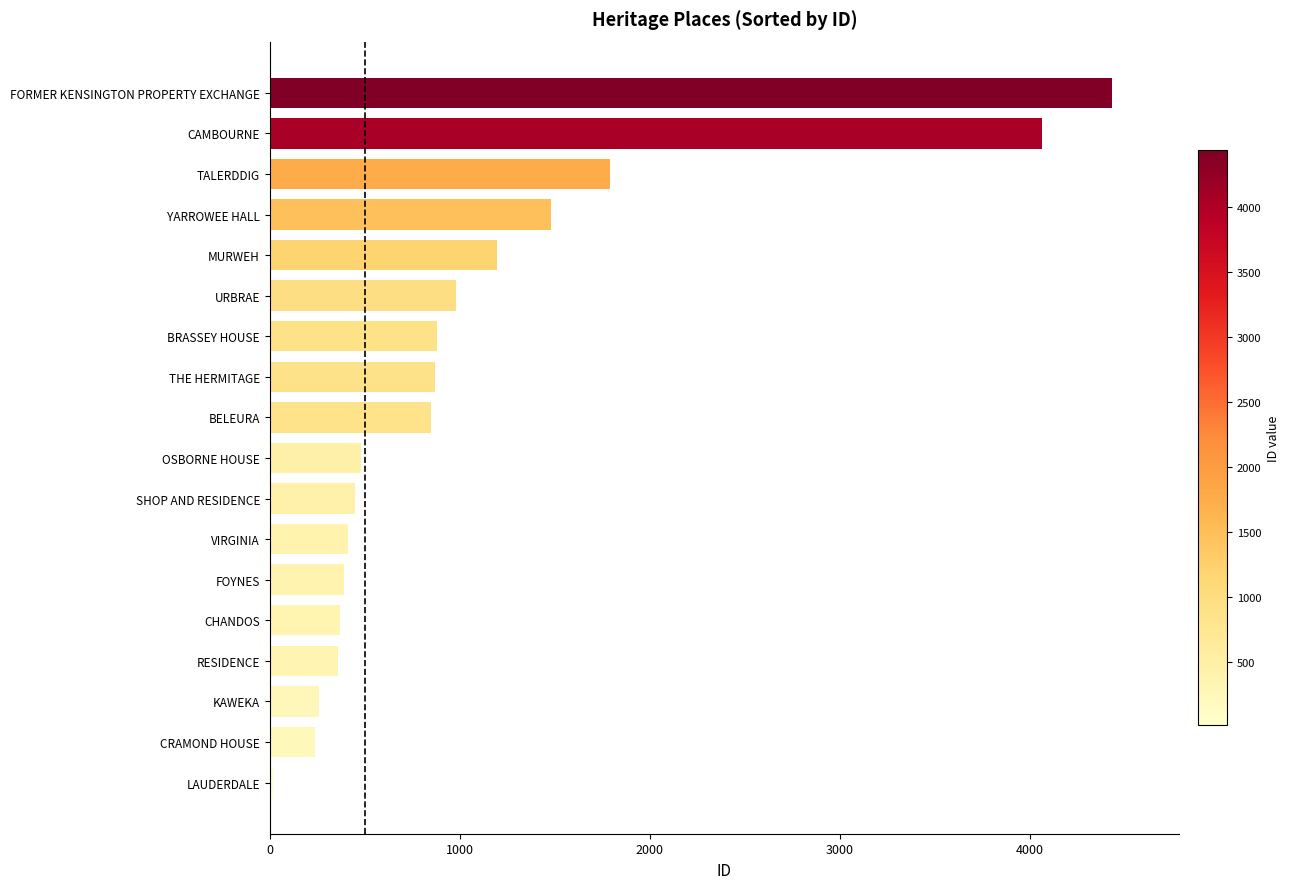

How many values are below 850?

9